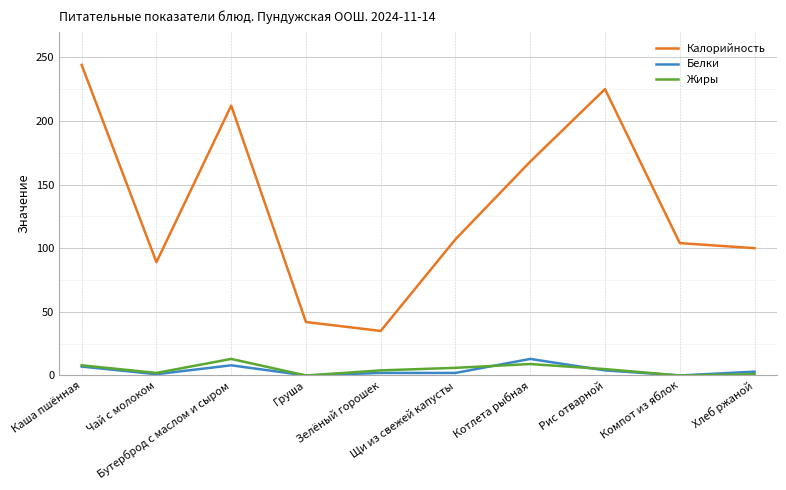

True or false: Калорийность and Белки cross at least once.

False